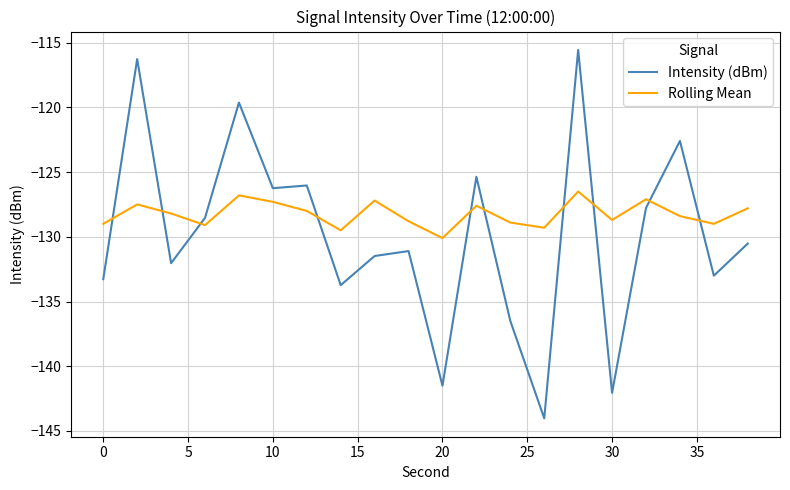

What is the greatest value displayed?

-115.6